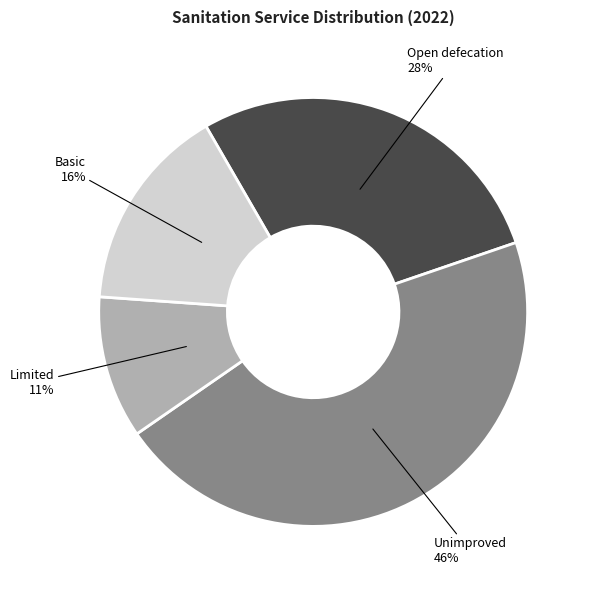

Count the number of slices in the pie.

4